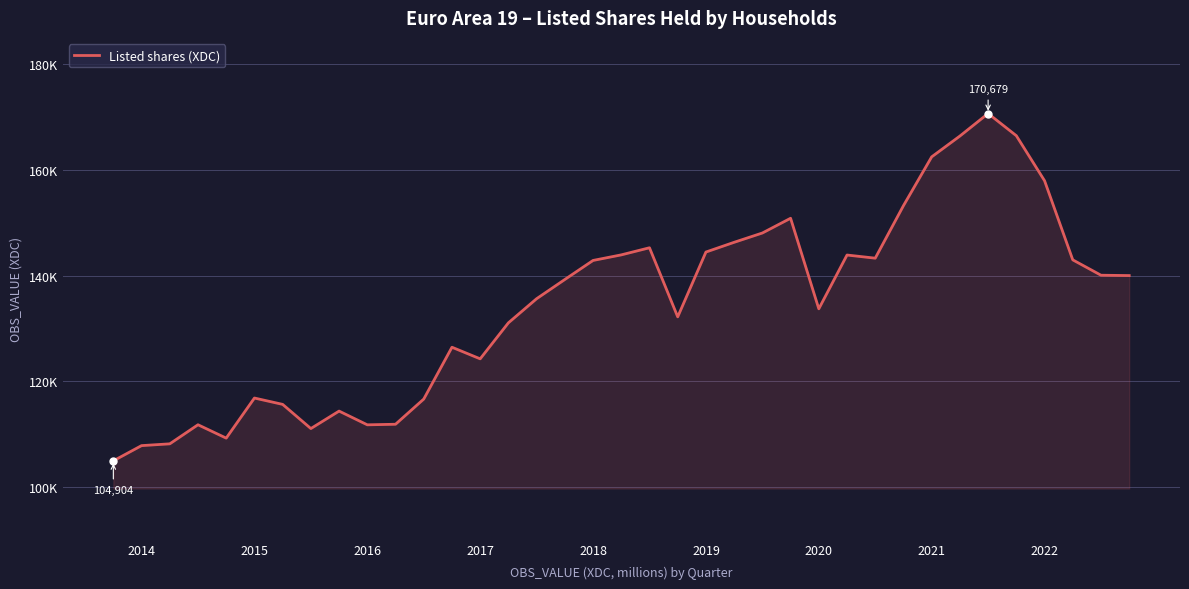

Is this an area chart (filled region under the line)?

Yes